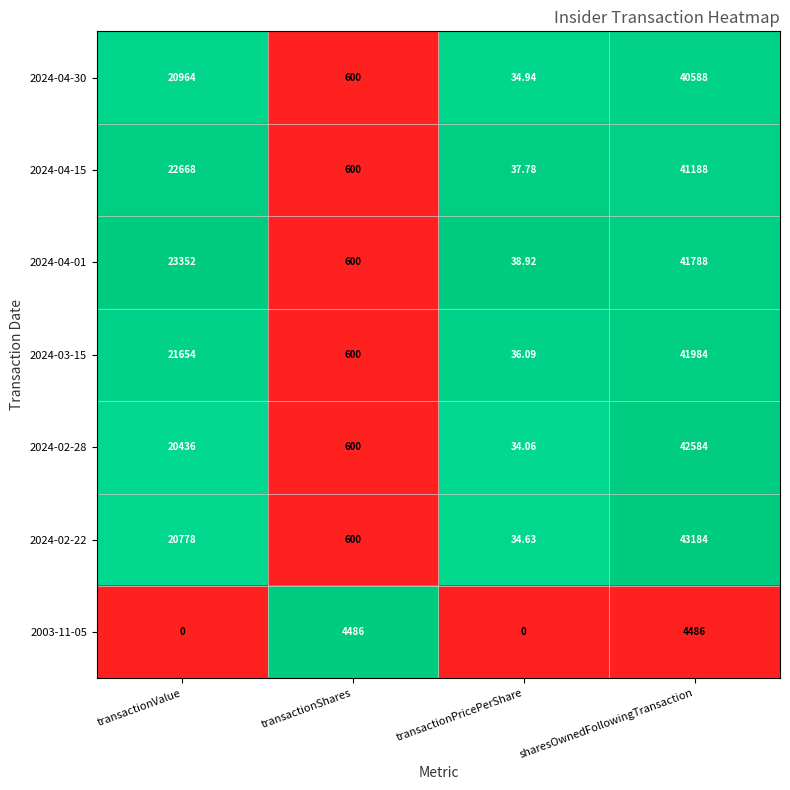

At which label is 2024-04-30 closest to 20311?

transactionValue